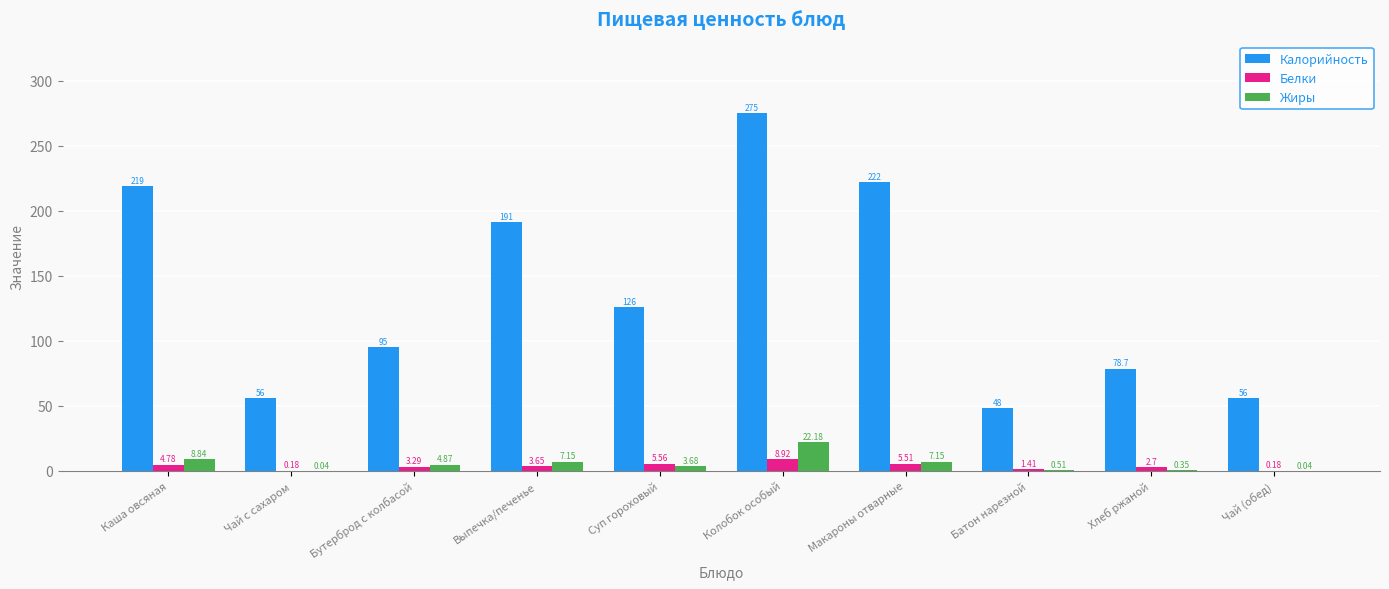

Which series changed the most between Чай с сахаром and Бутерброд с колбасой?

Калорийность